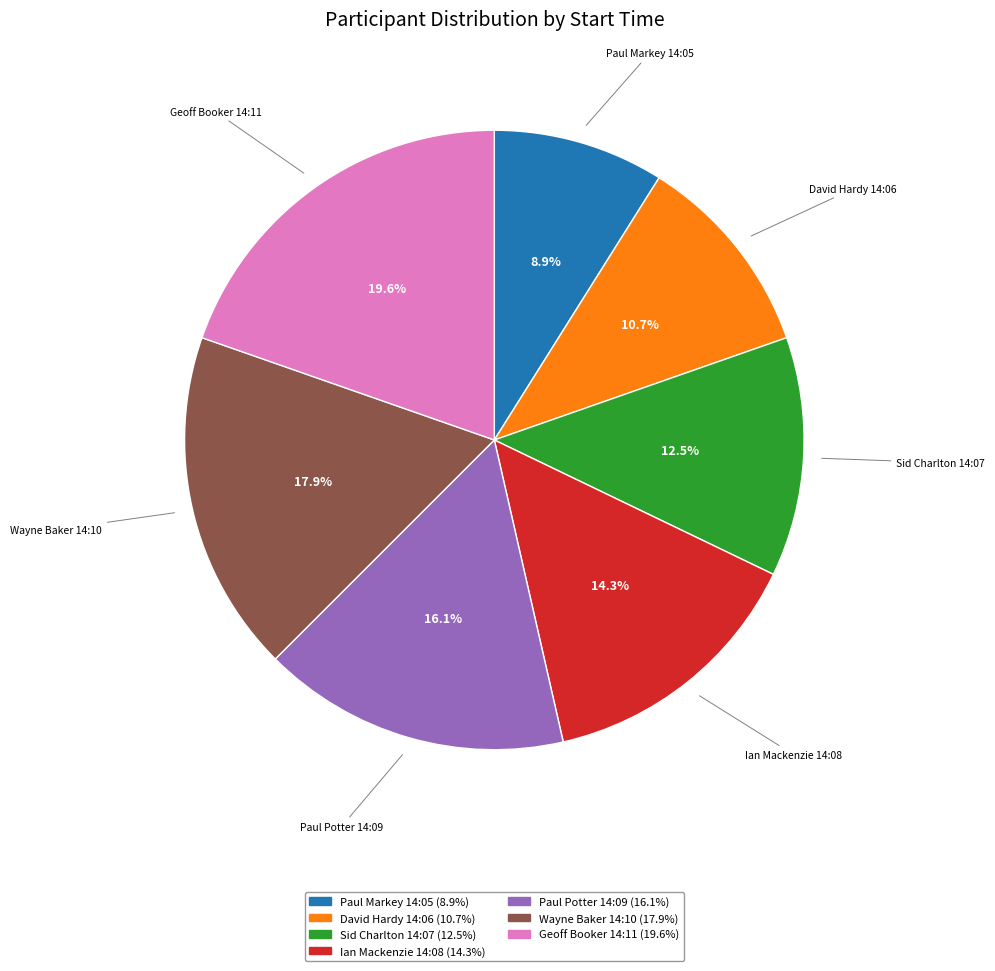

To the nearest percent, what percentage of the pie is Geoff Booker 14:11?

20%